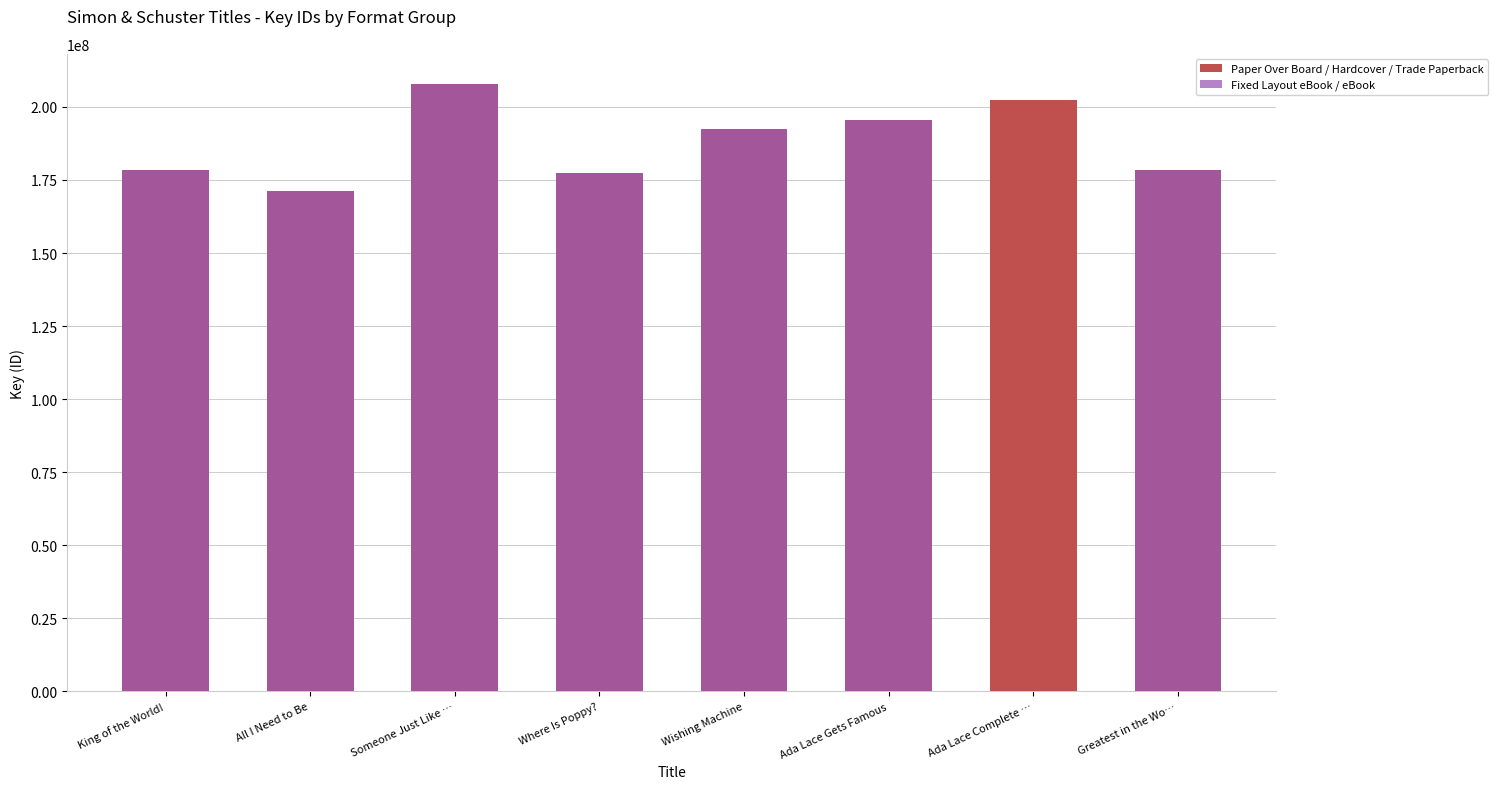

List the series in order of their overall mean, highest first.

Paper Over Board / Hardcover / Trade Paperback, Fixed Layout eBook / eBook